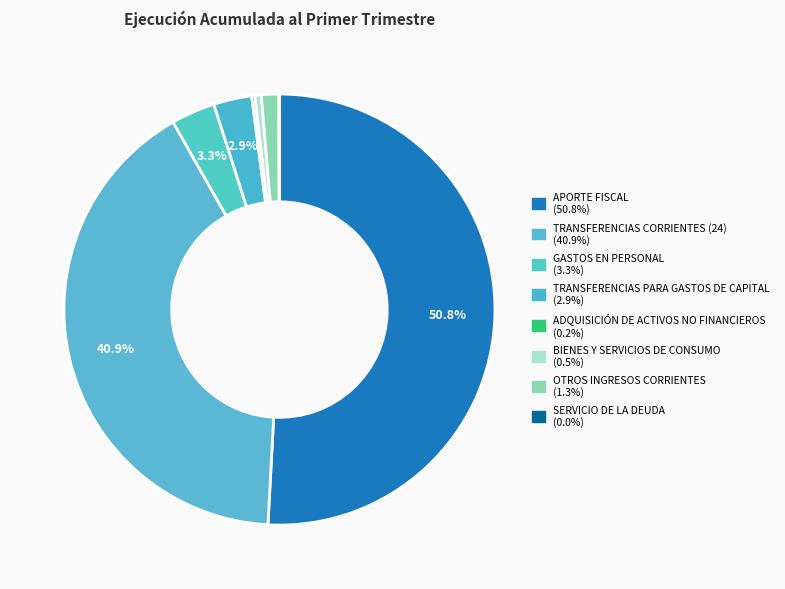

Which has a higher value, TRANSFERENCIAS PARA GASTOS DE CAPITAL or TRANSFERENCIAS CORRIENTES (24)?

TRANSFERENCIAS CORRIENTES (24)